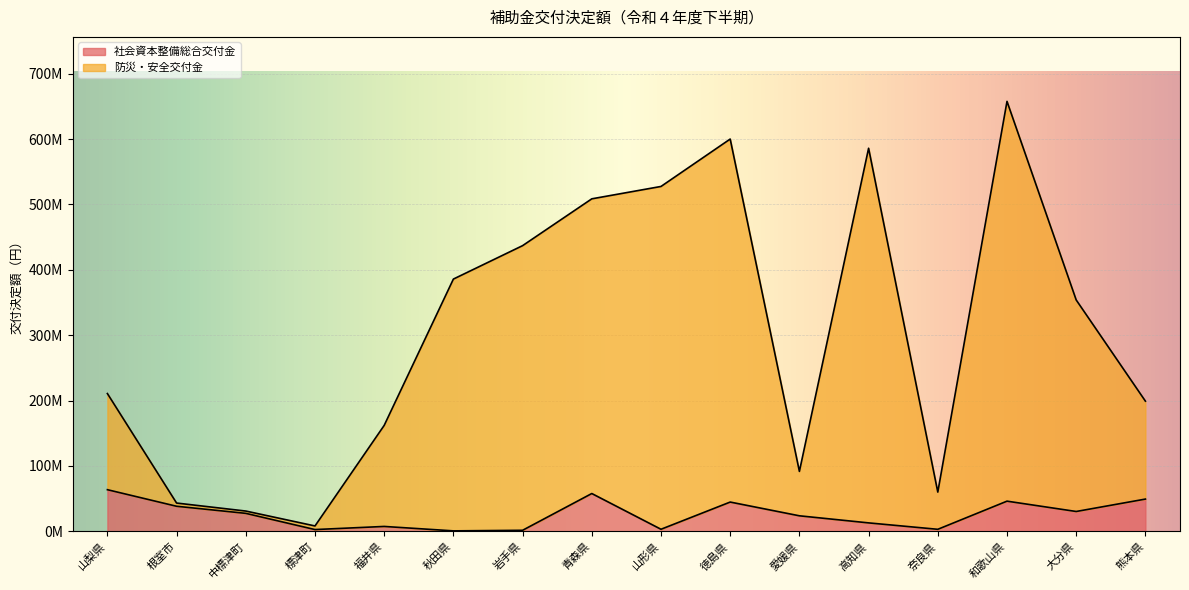

What is the label of the 15th point from the right?

根室市